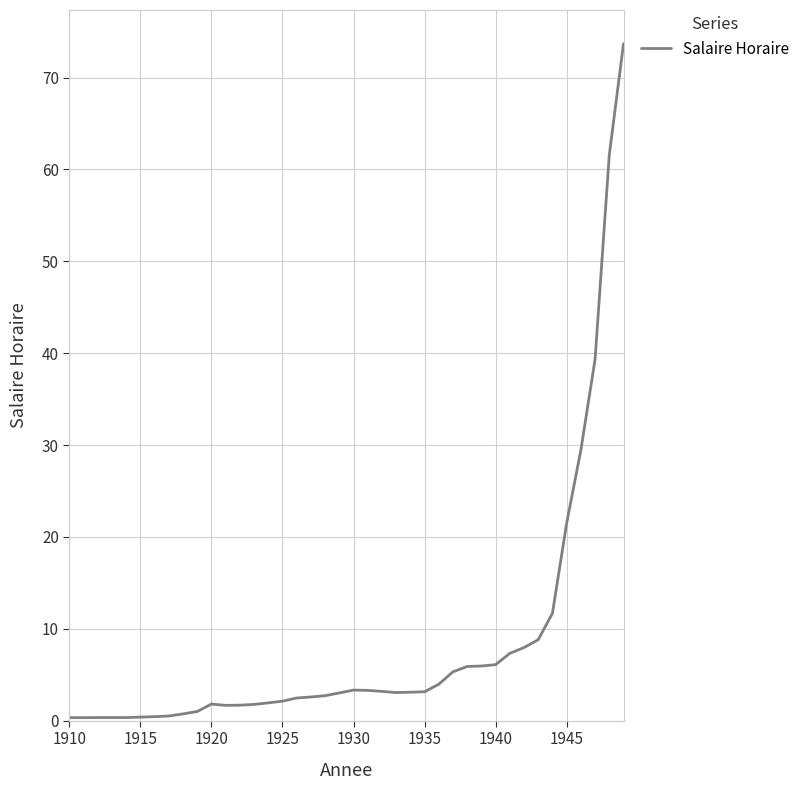

How many lines are shown in the chart?

1